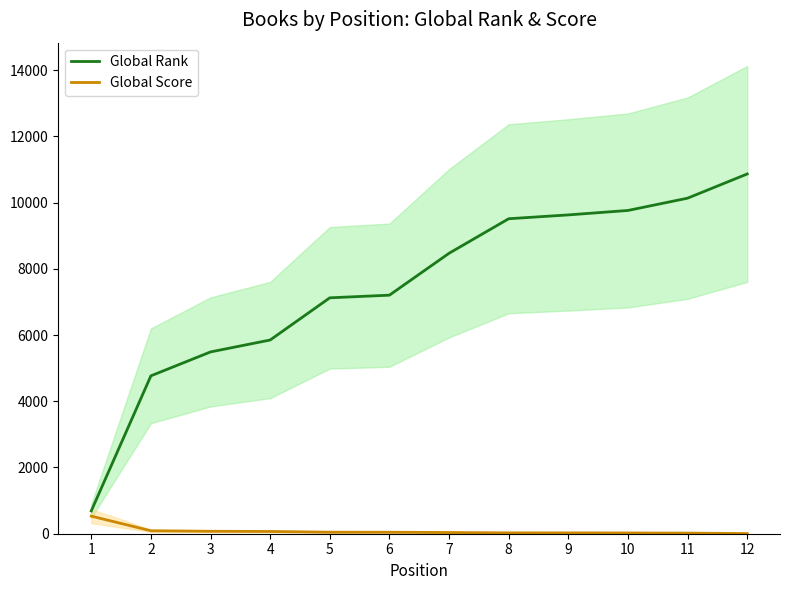

What are all the series names shown in the legend?

Global Rank, Global Score